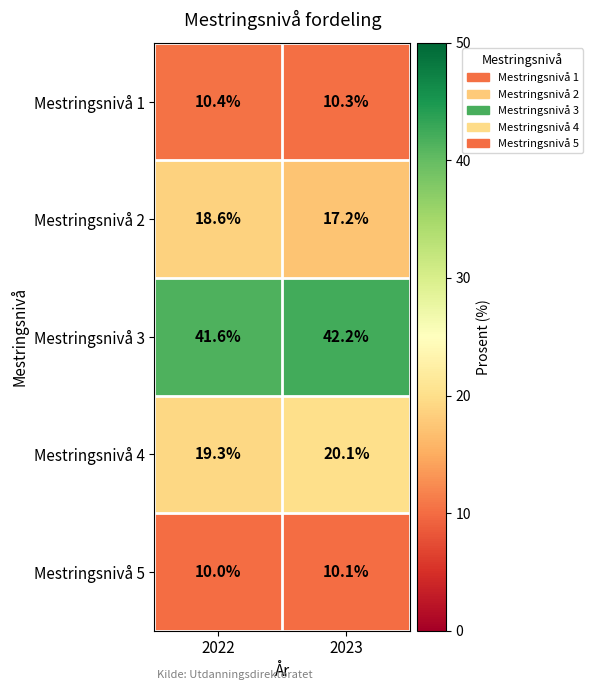

At which label does Mestringsnivå 1 reach its peak?

2022